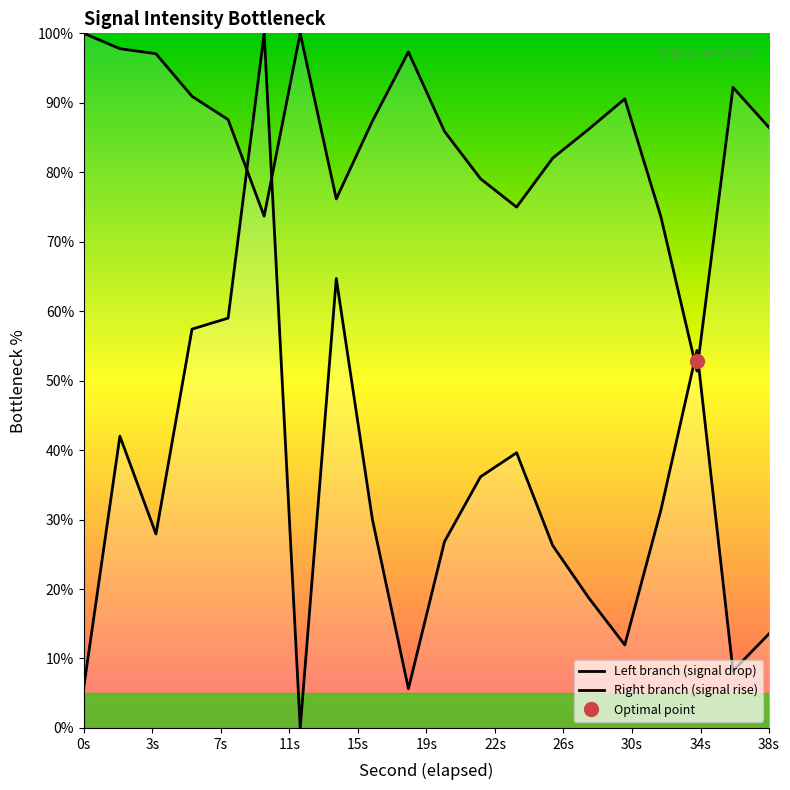

Is this an area chart (filled region under the line)?

No